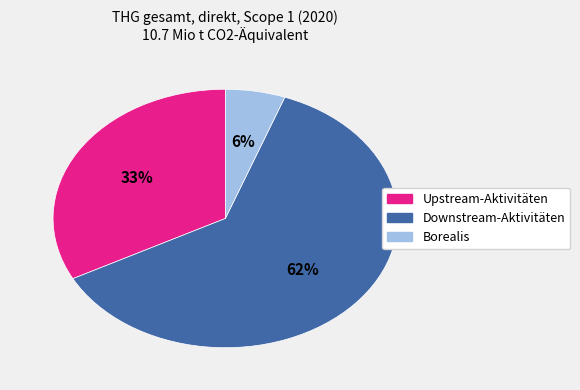

Which slice is the smallest?

Borealis